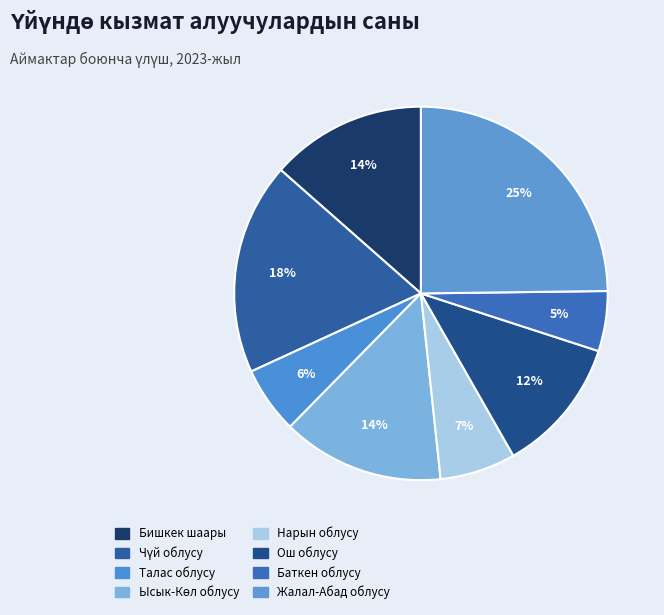

To the nearest percent, what is the average slice percentage?

12%